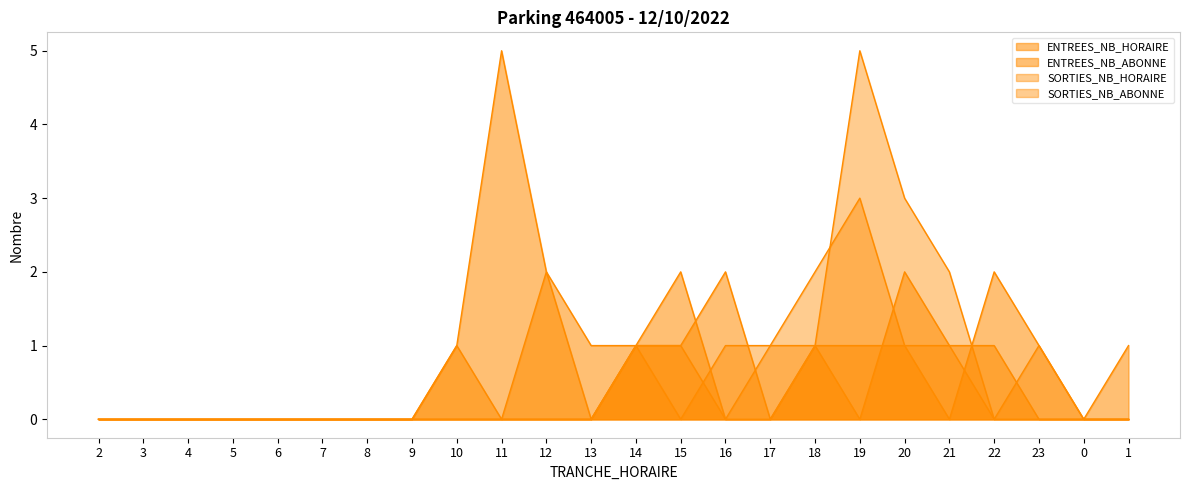

The value of SORTIES_NB_ABONNE at 6 is 0. True or false?

True